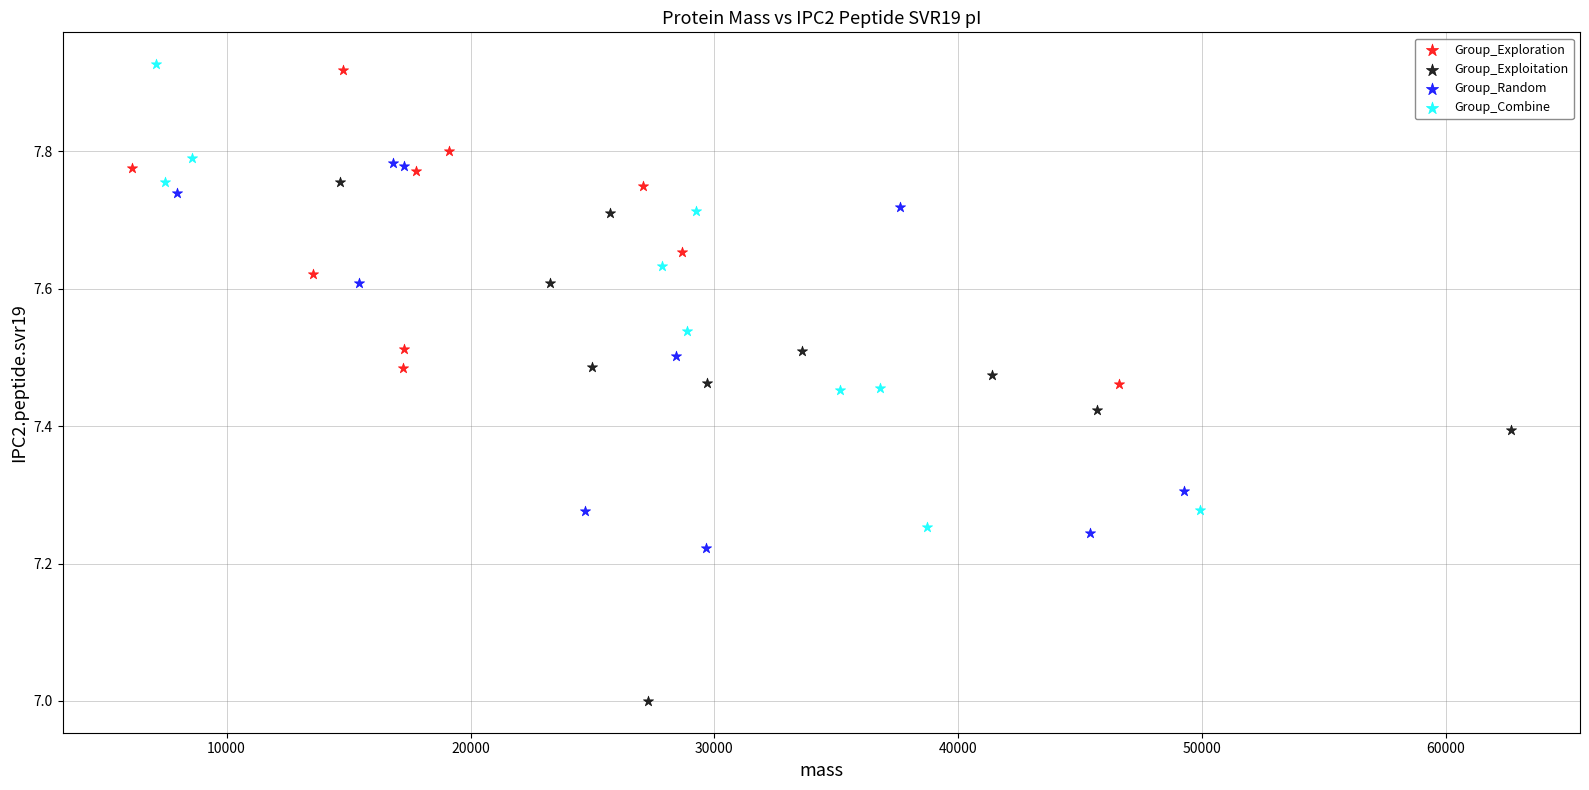

Which series contains the lowest Y value?

Group_Exploitation